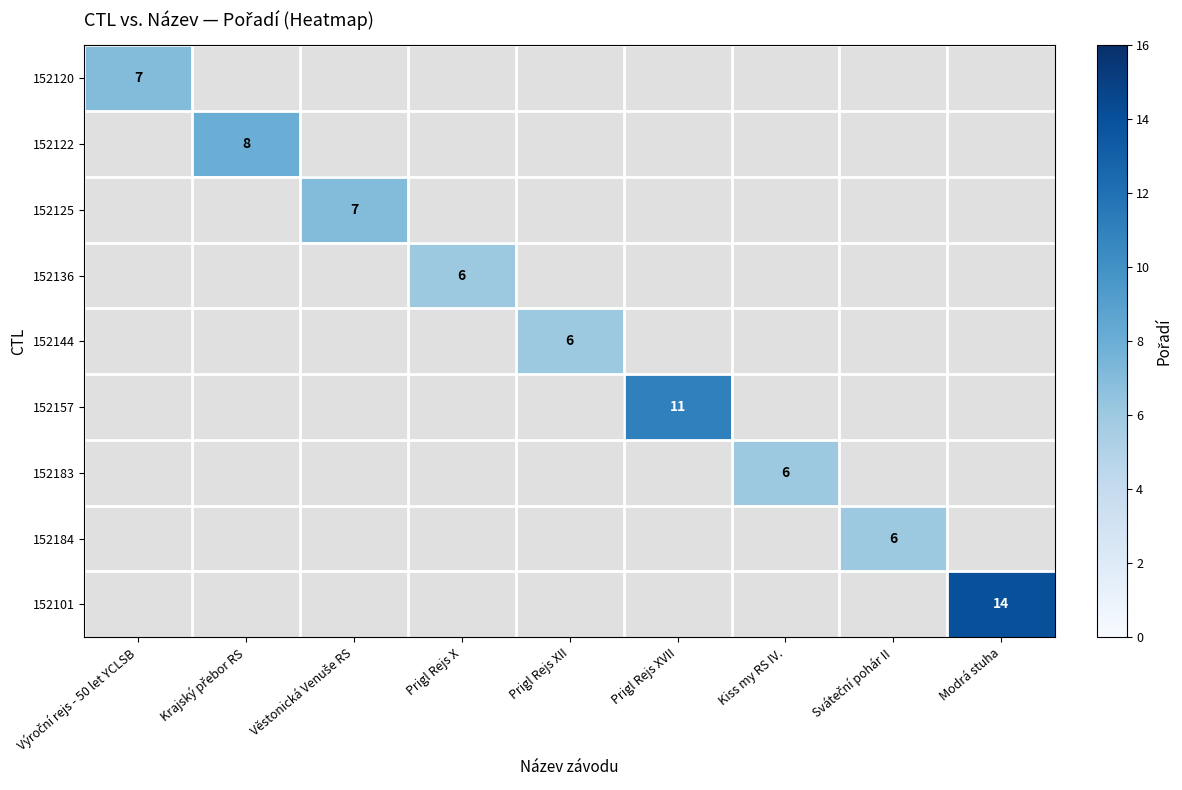

The 152136 series shows 8 at Prigl Rejs X. True or false?

False